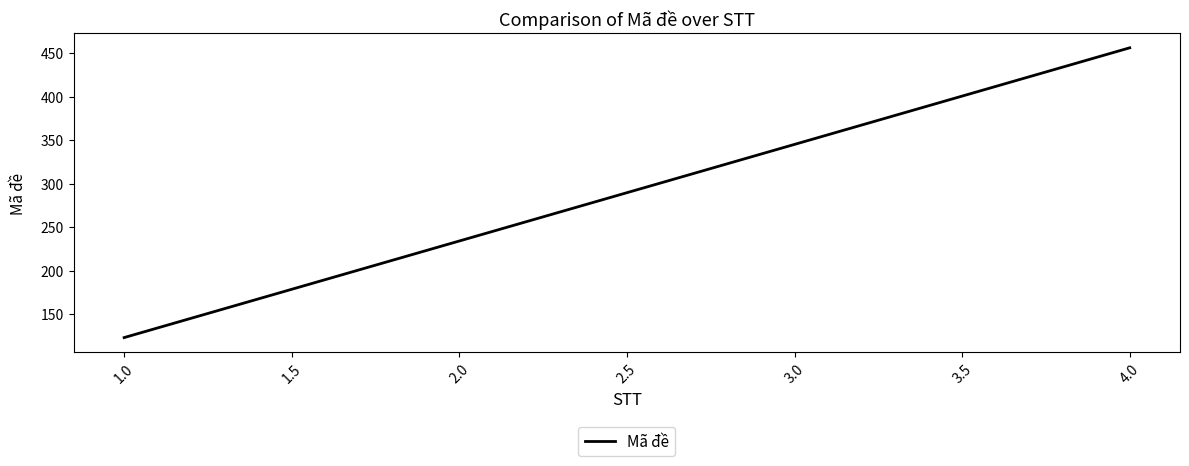

Which category has the lowest value across all series?

1.0